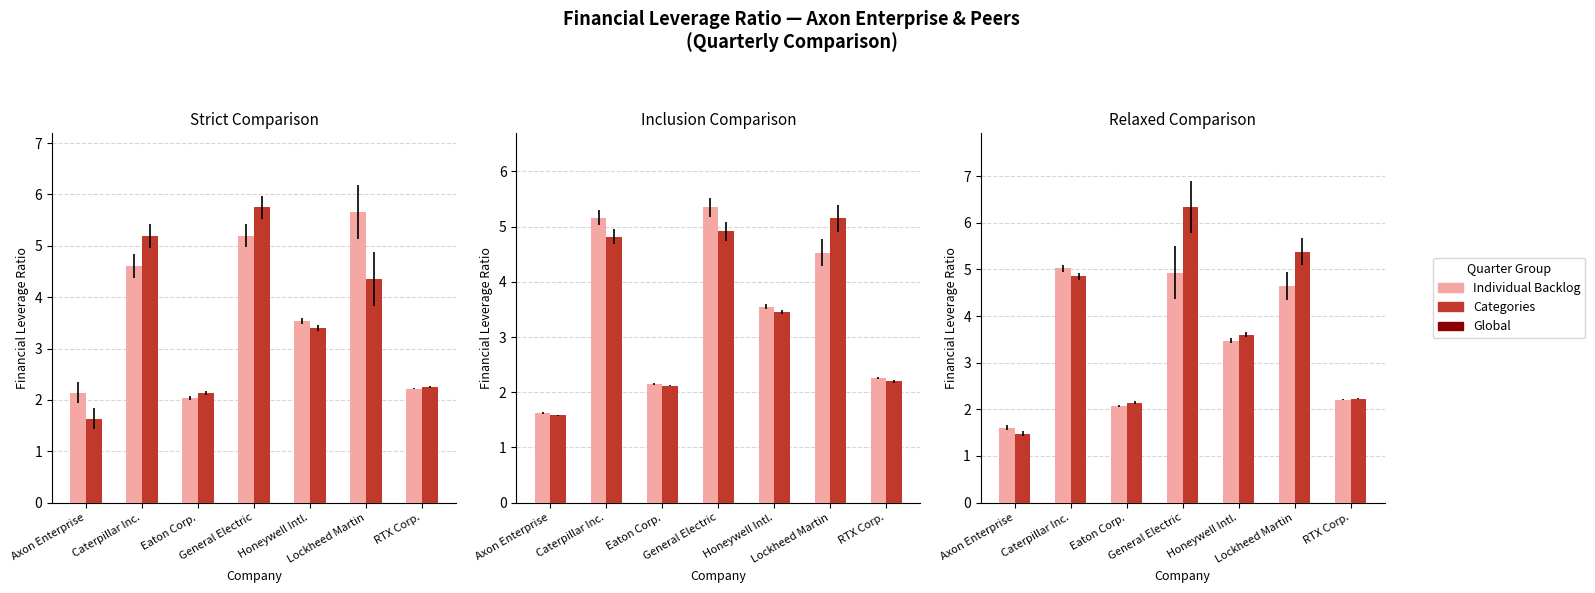

At which label is 2022-03-31 closest to 3?

Honeywell Intl.